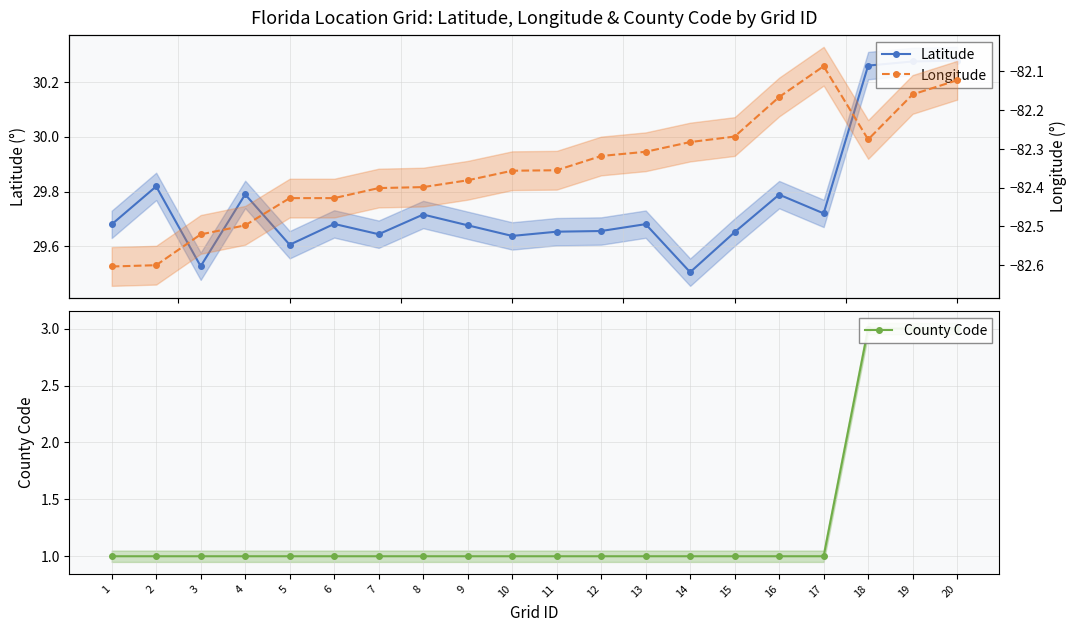

The County Code series shows 0.4 at 7. True or false?

False